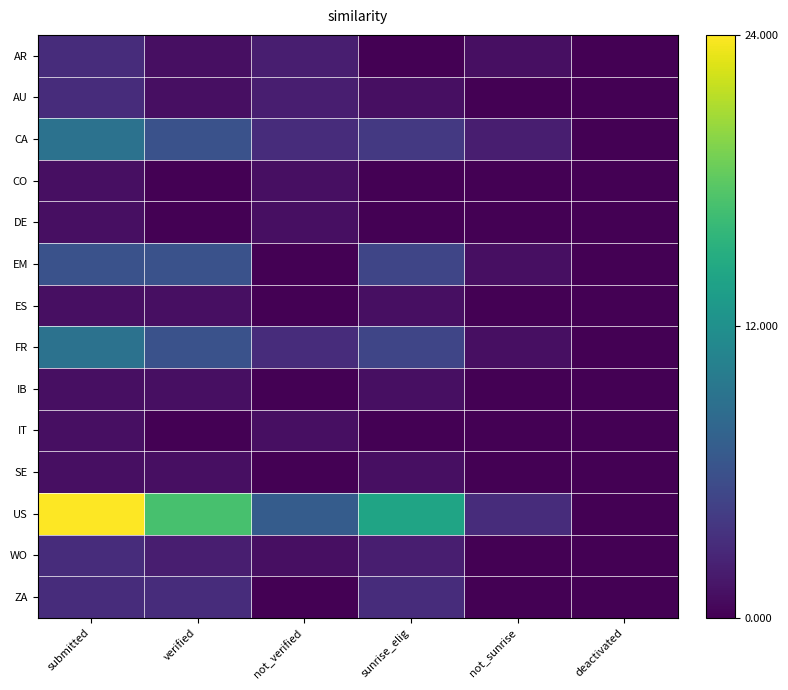

Reading right to left, list all the values displayed in this chart.

AR: deactivated=0.0	not_sunrise=0.0	sunrise_elig=0.0	not_verified=0.1	verified=0.0	submitted=0.1
AU: deactivated=0.0	not_sunrise=0.0	sunrise_elig=0.0	not_verified=0.1	verified=0.0	submitted=0.1
CA: deactivated=0.0	not_sunrise=0.1	sunrise_elig=0.2	not_verified=0.1	verified=0.2	submitted=0.4
CO: deactivated=0.0	not_sunrise=0.0	sunrise_elig=0.0	not_verified=0.0	verified=0.0	submitted=0.0
DE: deactivated=0.0	not_sunrise=0.0	sunrise_elig=0.0	not_verified=0.0	verified=0.0	submitted=0.0
EM: deactivated=0.0	not_sunrise=0.0	sunrise_elig=0.2	not_verified=0.0	verified=0.2	submitted=0.2
ES: deactivated=0.0	not_sunrise=0.0	sunrise_elig=0.0	not_verified=0.0	verified=0.0	submitted=0.0
FR: deactivated=0.0	not_sunrise=0.0	sunrise_elig=0.2	not_verified=0.1	verified=0.2	submitted=0.4
IB: deactivated=0.0	not_sunrise=0.0	sunrise_elig=0.0	not_verified=0.0	verified=0.0	submitted=0.0
IT: deactivated=0.0	not_sunrise=0.0	sunrise_elig=0.0	not_verified=0.0	verified=0.0	submitted=0.0
SE: deactivated=0.0	not_sunrise=0.0	sunrise_elig=0.0	not_verified=0.0	verified=0.0	submitted=0.0
US: deactivated=0.0	not_sunrise=0.1	sunrise_elig=0.6	not_verified=0.3	verified=0.7	submitted=1.0
WO: deactivated=0.0	not_sunrise=0.0	sunrise_elig=0.1	not_verified=0.0	verified=0.1	submitted=0.1
ZA: deactivated=0.0	not_sunrise=0.0	sunrise_elig=0.1	not_verified=0.0	verified=0.1	submitted=0.1